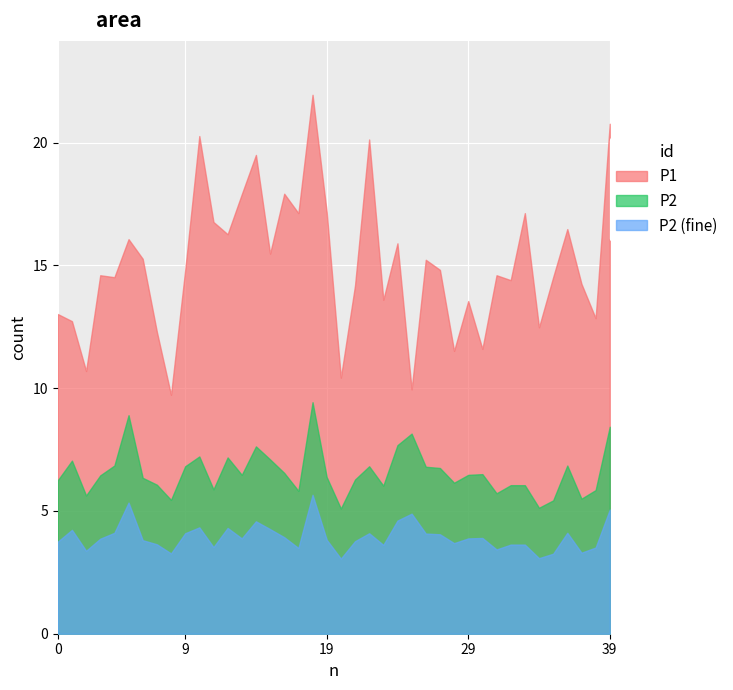

At which label does P2 first exceed 6?

0